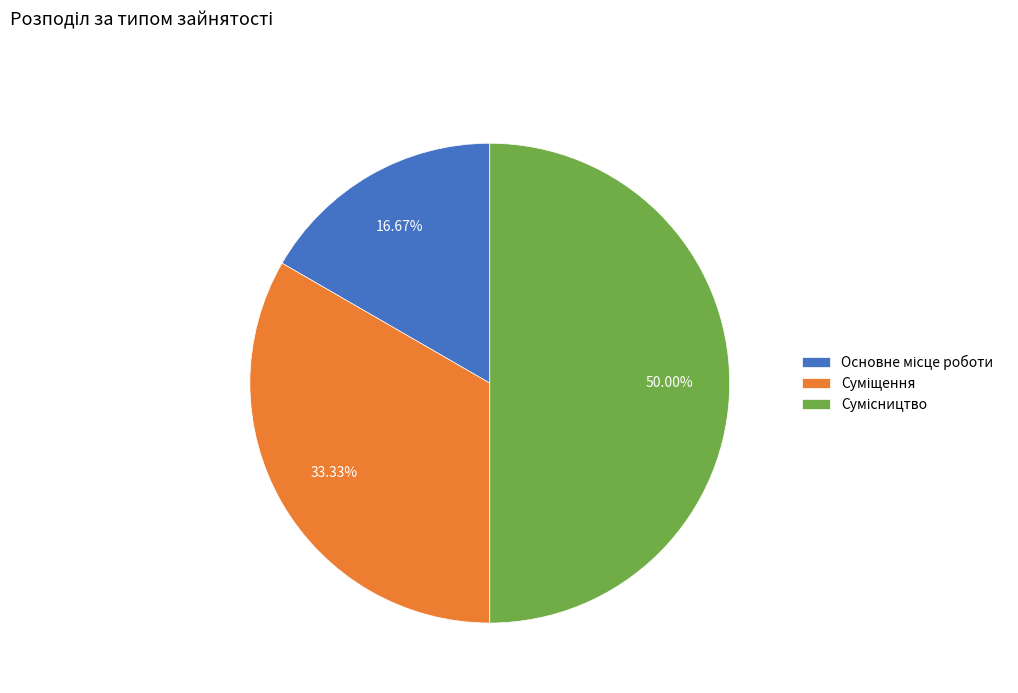

Count the number of slices in the pie.

3